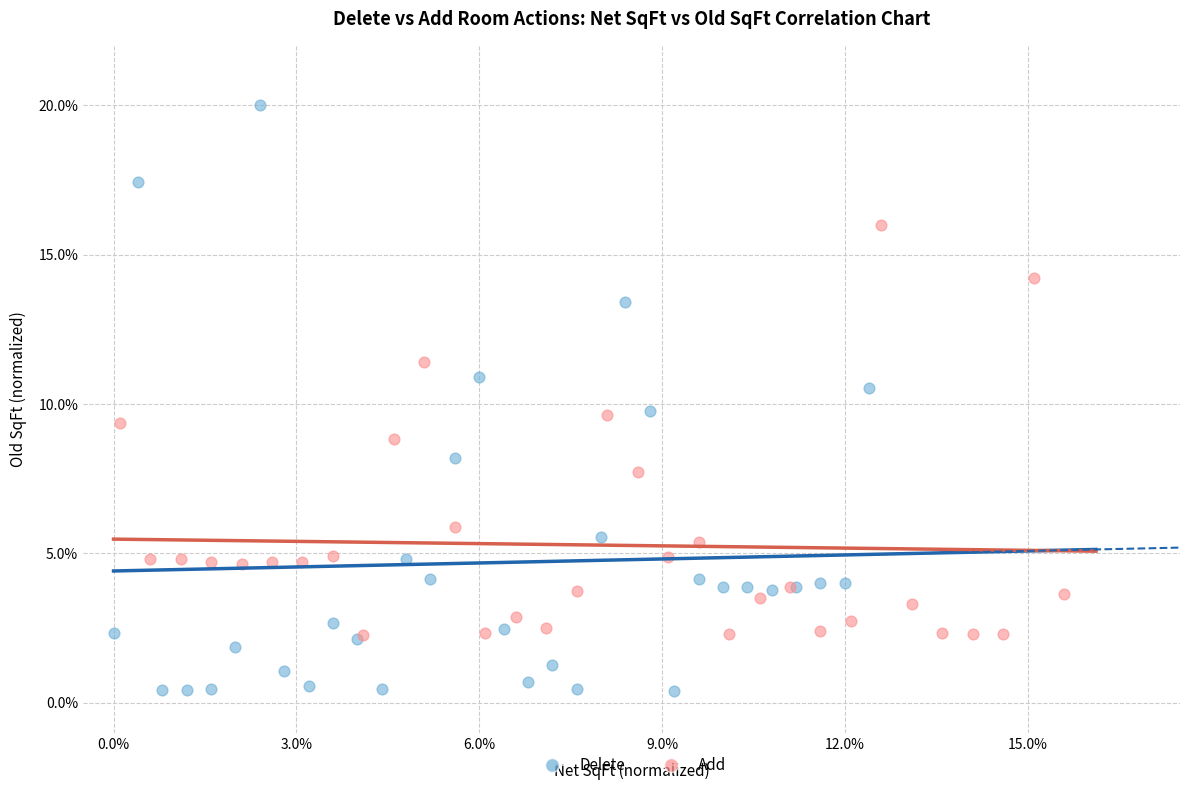

Which series contains the highest Y value?

Delete